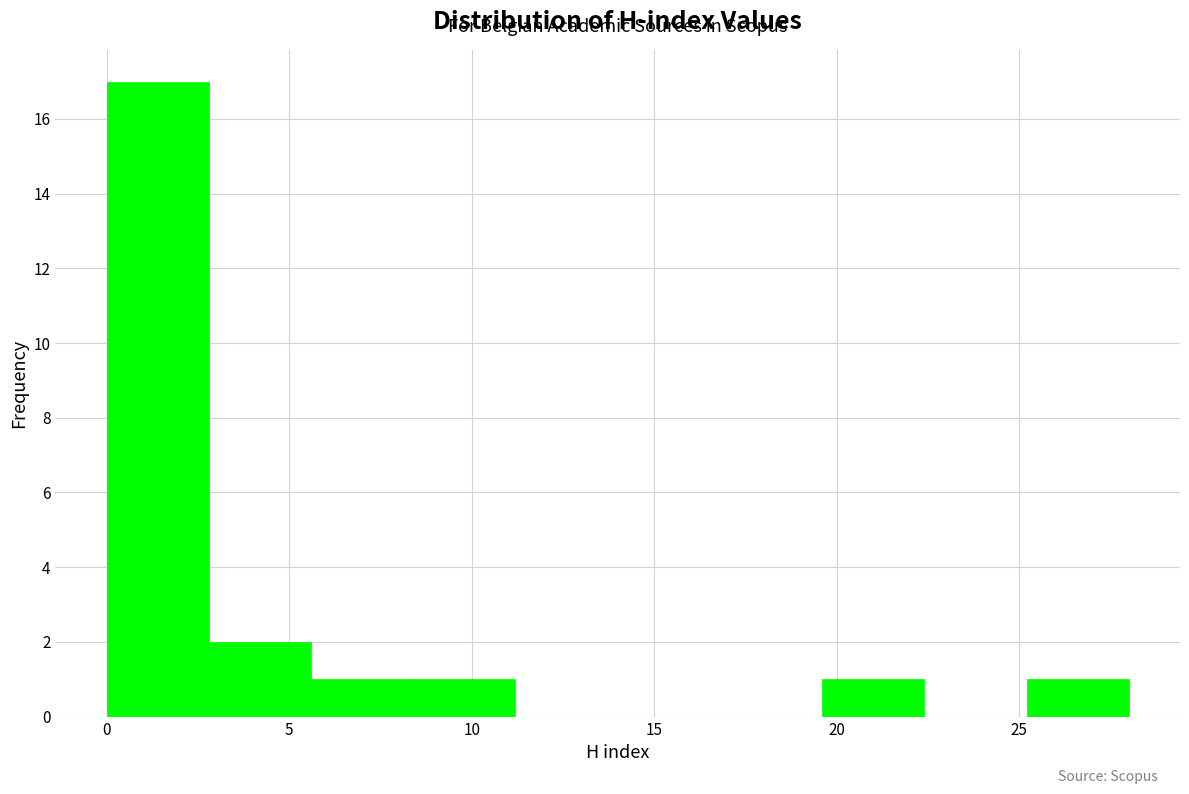

Over which range of the x-axis is the bar tallest?

0.0 to 2.8